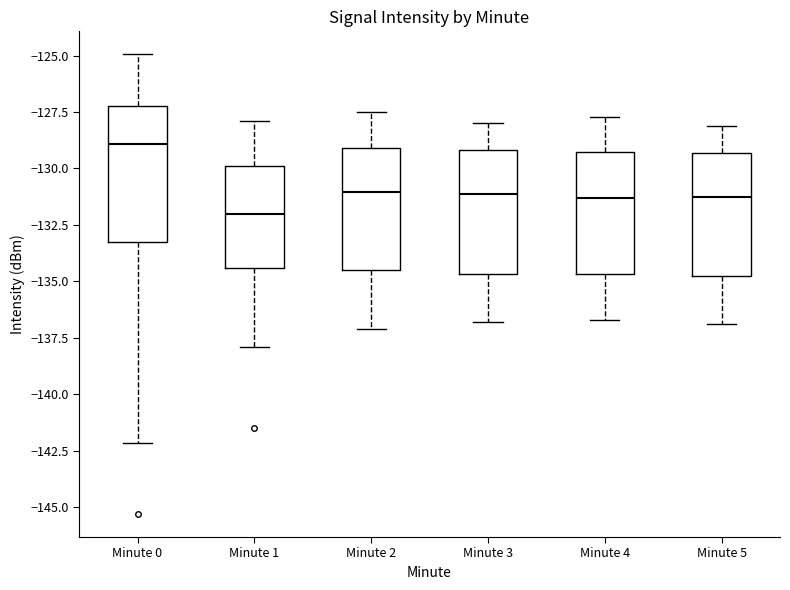

Comparing the boxes themselves (not the whiskers), which one is the tallest?

Minute 0